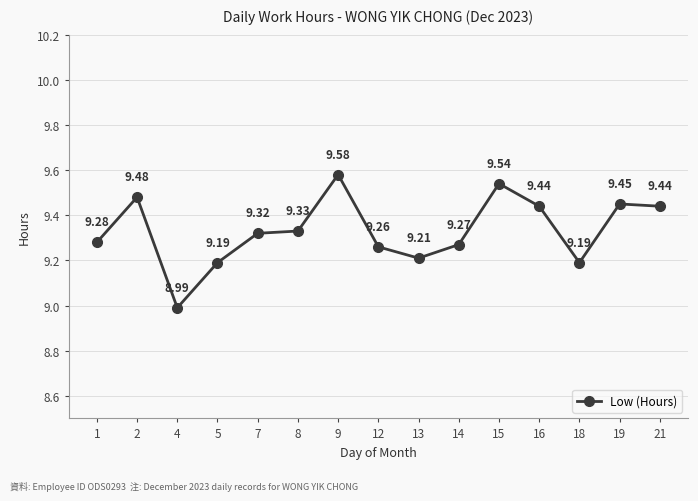

How many lines are shown in the chart?

1